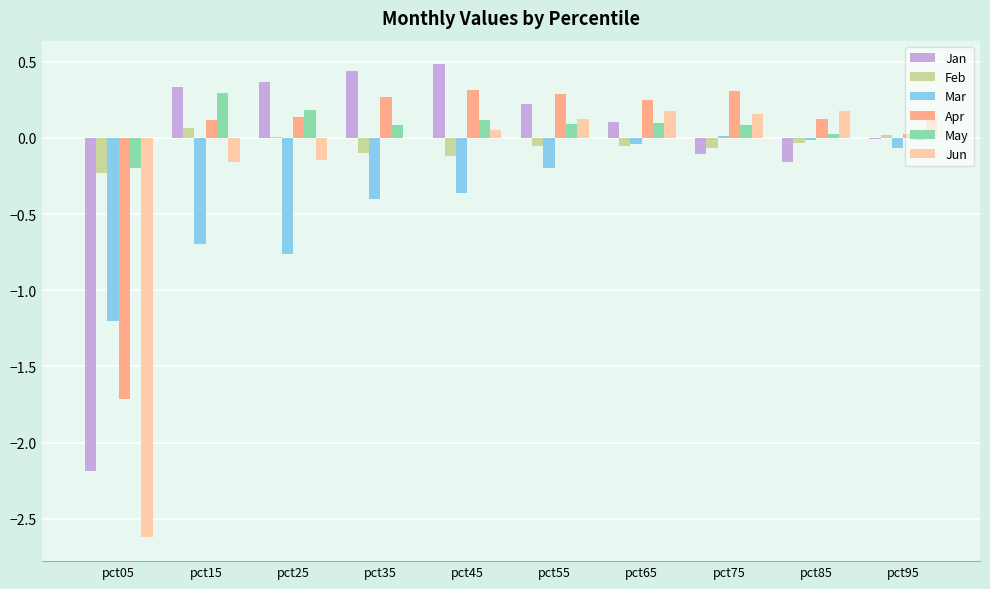

The value of Feb at pct55 is -0.1. True or false?

True